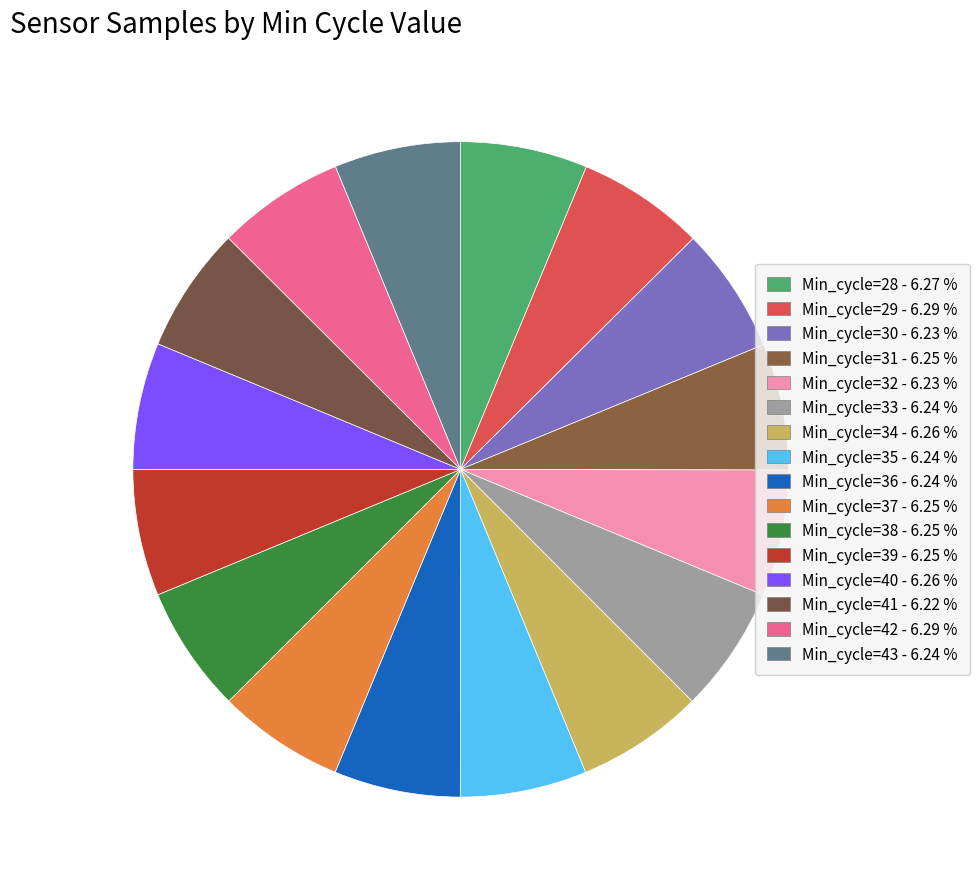

Rank the categories by value from highest to lowest.

42, 29, 28, 34, 40, 37, 39, 31, 38, 35, 33, 36, 43, 32, 30, 41